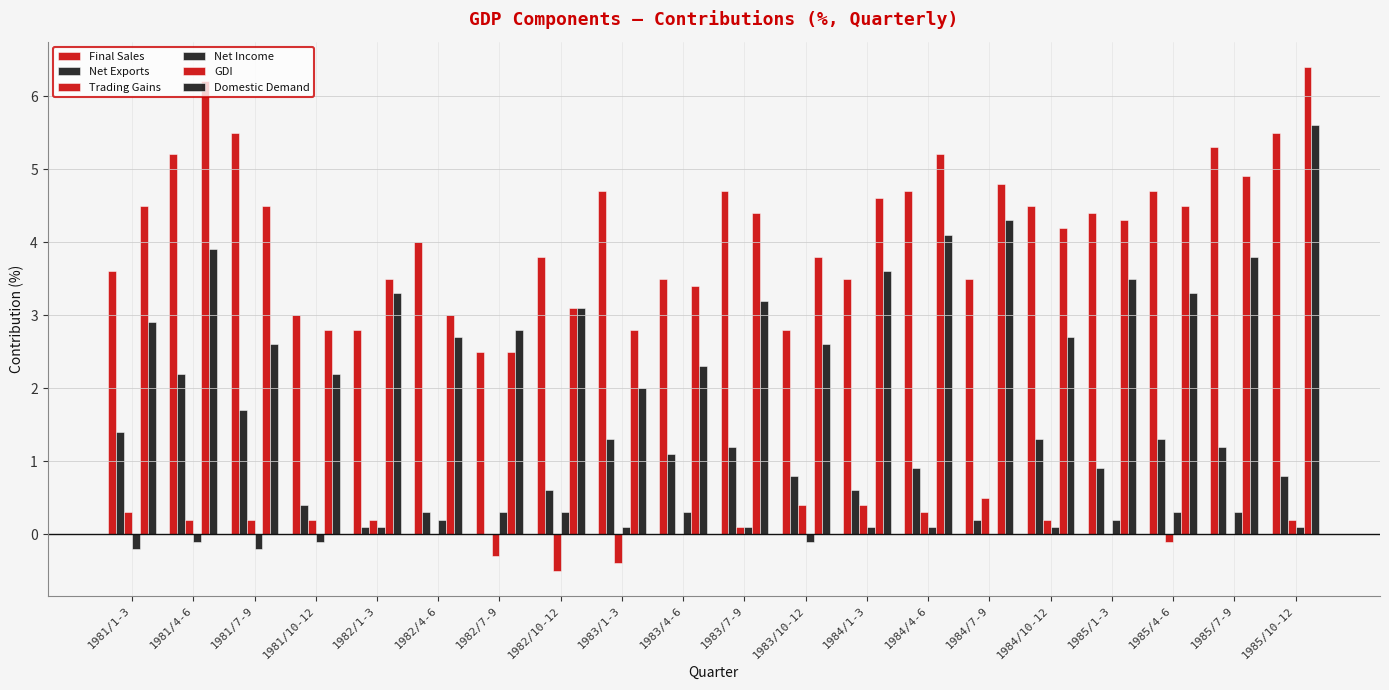

Reading left to right, transcribe all the data shown in this chart.

Final Sales: 1981/1-3=3.6	1981/4-6=5.2	1981/7-9=5.5	1981/10-12=3.0	1982/1-3=2.8	1982/4-6=4.0	1982/7-9=2.5	1982/10-12=3.8	1983/1-3=4.7	1983/4-6=3.5	1983/7-9=4.7	1983/10-12=2.8	1984/1-3=3.5	1984/4-6=4.7	1984/7-9=3.5	1984/10-12=4.5	1985/1-3=4.4	1985/4-6=4.7	1985/7-9=5.3	1985/10-12=5.5
Net Exports: 1981/1-3=1.4	1981/4-6=2.2	1981/7-9=1.7	1981/10-12=0.4	1982/1-3=0.1	1982/4-6=0.3	1982/7-9=0.0	1982/10-12=0.6	1983/1-3=1.3	1983/4-6=1.1	1983/7-9=1.2	1983/10-12=0.8	1984/1-3=0.6	1984/4-6=0.9	1984/7-9=0.2	1984/10-12=1.3	1985/1-3=0.9	1985/4-6=1.3	1985/7-9=1.2	1985/10-12=0.8
Trading Gains: 1981/1-3=0.3	1981/4-6=0.2	1981/7-9=0.2	1981/10-12=0.2	1982/1-3=0.2	1982/4-6=0.0	1982/7-9=-0.3	1982/10-12=-0.5	1983/1-3=-0.4	1983/4-6=0.0	1983/7-9=0.1	1983/10-12=0.4	1984/1-3=0.4	1984/4-6=0.3	1984/7-9=0.5	1984/10-12=0.2	1985/1-3=0.0	1985/4-6=-0.1	1985/7-9=0.0	1985/10-12=0.2
Net Income: 1981/1-3=-0.2	1981/4-6=-0.1	1981/7-9=-0.2	1981/10-12=-0.1	1982/1-3=0.1	1982/4-6=0.2	1982/7-9=0.3	1982/10-12=0.3	1983/1-3=0.1	1983/4-6=0.3	1983/7-9=0.1	1983/10-12=-0.1	1984/1-3=0.1	1984/4-6=0.1	1984/7-9=0.0	1984/10-12=0.1	1985/1-3=0.2	1985/4-6=0.3	1985/7-9=0.3	1985/10-12=0.1
GDI: 1981/1-3=4.5	1981/4-6=6.2	1981/7-9=4.5	1981/10-12=2.8	1982/1-3=3.5	1982/4-6=3.0	1982/7-9=2.5	1982/10-12=3.1	1983/1-3=2.8	1983/4-6=3.4	1983/7-9=4.4	1983/10-12=3.8	1984/1-3=4.6	1984/4-6=5.2	1984/7-9=4.8	1984/10-12=4.2	1985/1-3=4.3	1985/4-6=4.5	1985/7-9=4.9	1985/10-12=6.4
Domestic Demand: 1981/1-3=2.9	1981/4-6=3.9	1981/7-9=2.6	1981/10-12=2.2	1982/1-3=3.3	1982/4-6=2.7	1982/7-9=2.8	1982/10-12=3.1	1983/1-3=2.0	1983/4-6=2.3	1983/7-9=3.2	1983/10-12=2.6	1984/1-3=3.6	1984/4-6=4.1	1984/7-9=4.3	1984/10-12=2.7	1985/1-3=3.5	1985/4-6=3.3	1985/7-9=3.8	1985/10-12=5.6